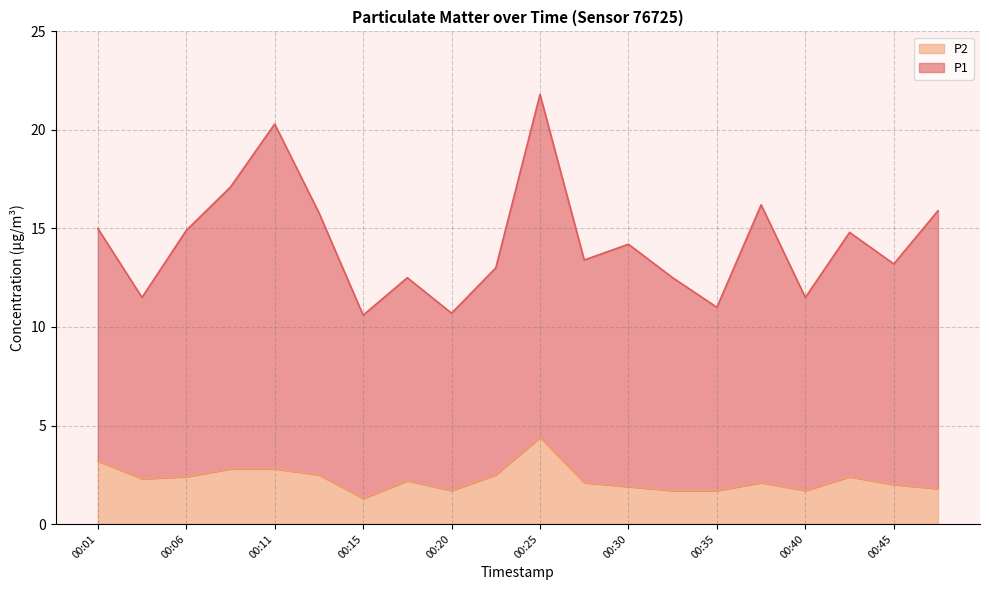

List the labels in order of P1 value, largest first.

00:25, 00:11, 00:08, 00:38, 00:48, 00:13, 00:01, 00:06, 00:43, 00:30, 00:28, 00:45, 00:23, 00:18, 00:33, 00:03, 00:40, 00:35, 00:20, 00:15